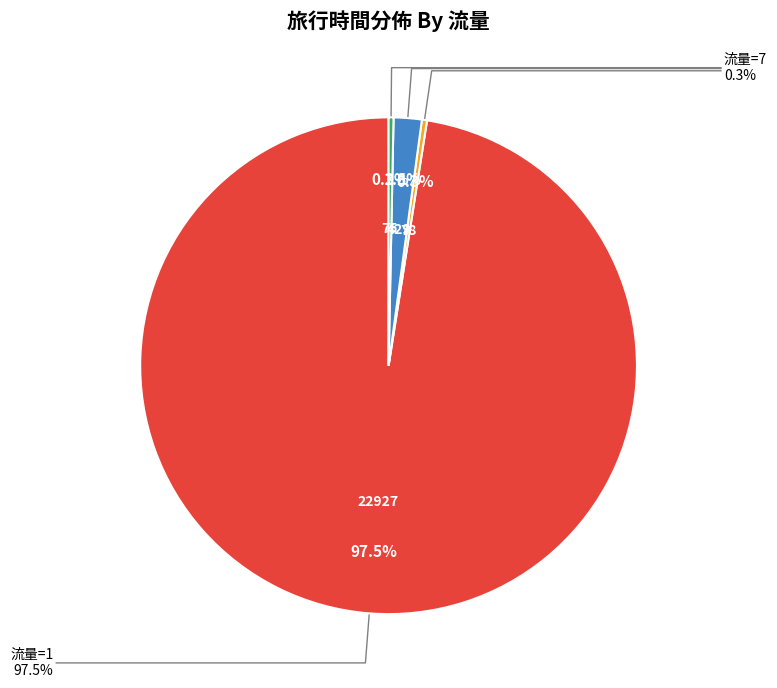

Which has a higher value, 7 or 5?

7